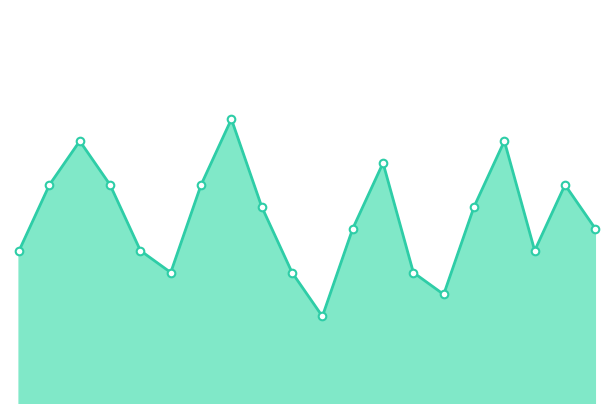

Does the chart have visible grid lines?

No